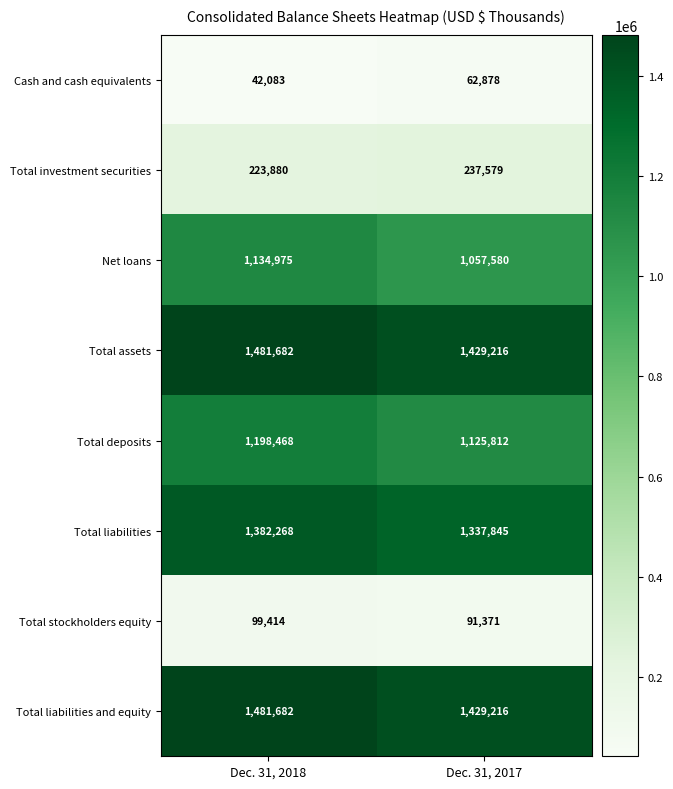

Reading left to right, extract all data points from this chart.

Cash and cash equivalents: Dec. 31, 2018=42083	Dec. 31, 2017=62878
Total investment securities: Dec. 31, 2018=223880	Dec. 31, 2017=237579
Net loans: Dec. 31, 2018=1134975	Dec. 31, 2017=1057580
Total assets: Dec. 31, 2018=1481682	Dec. 31, 2017=1429216
Total deposits: Dec. 31, 2018=1198468	Dec. 31, 2017=1125812
Total liabilities: Dec. 31, 2018=1382268	Dec. 31, 2017=1337845
Total stockholders equity: Dec. 31, 2018=99414	Dec. 31, 2017=91371
Total liabilities and equity: Dec. 31, 2018=1481682	Dec. 31, 2017=1429216